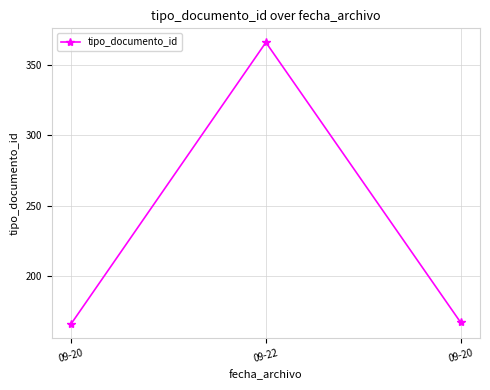

List the labels in order of value, smallest first.

09-20, 09-20, 09-22